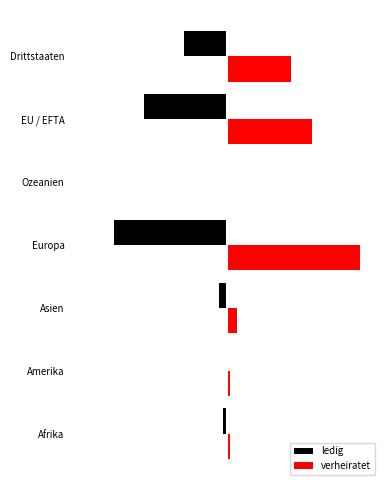

What are all the series names shown in the legend?

ledig, verheiratet